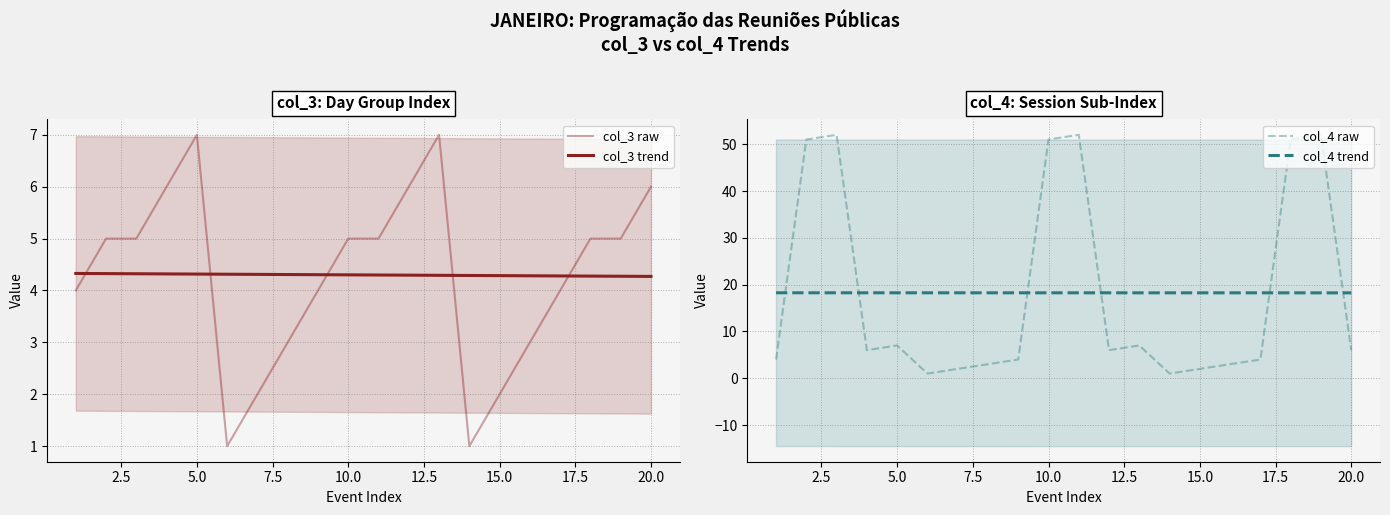

Which series has the widest spread of values?

col_4